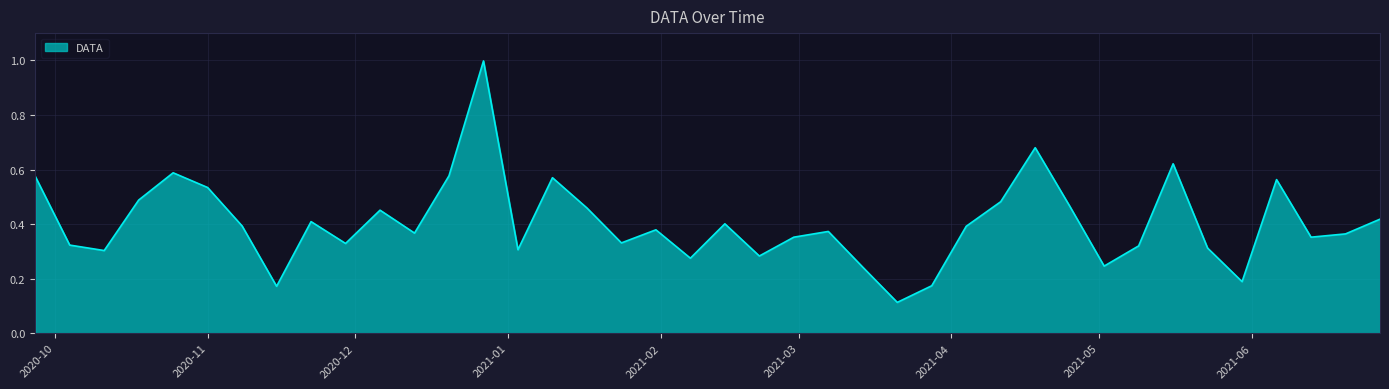

Does the chart have visible grid lines?

Yes